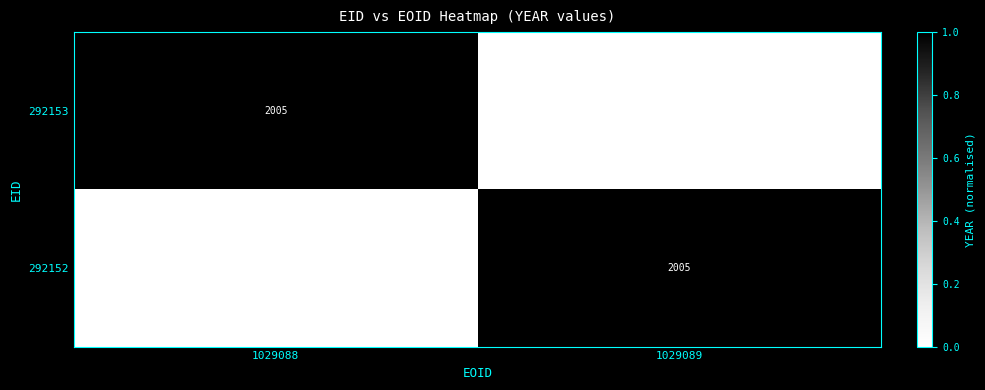

True or false: 292152 has a value of 2005 at 1029089.

True